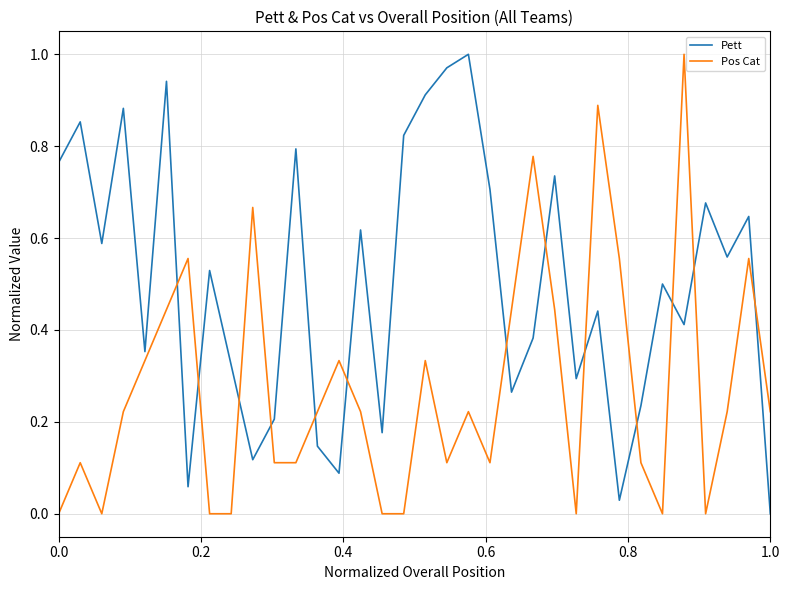

How many Pos Cat values are between 0 and 1?

34